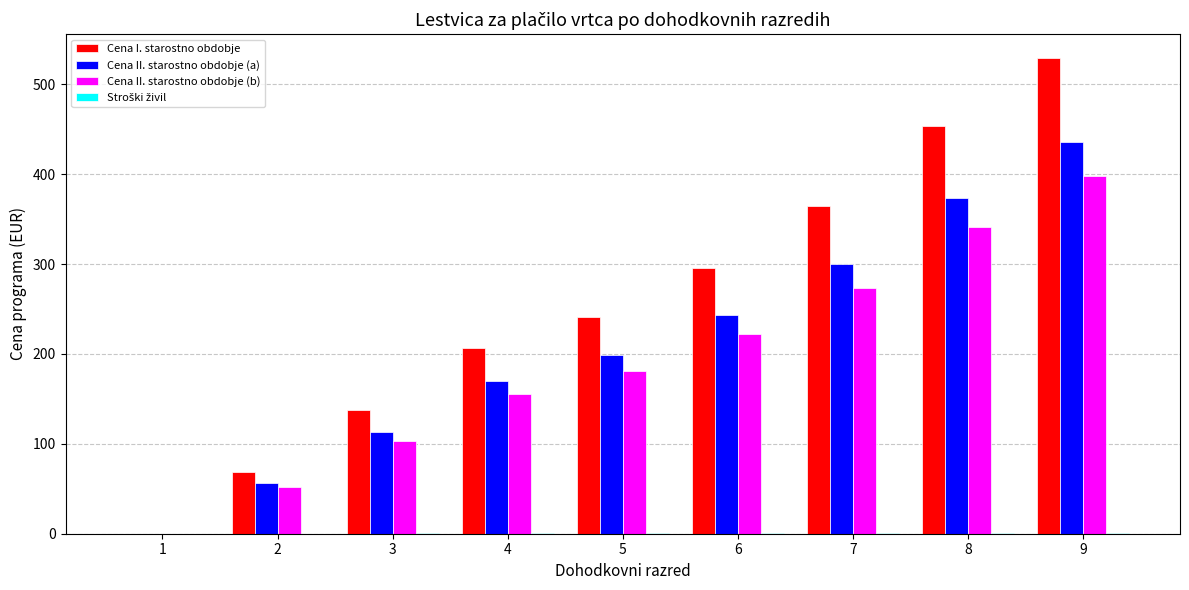

Which series changed the most between 2 and 9?

Cena I. starostno obdobje